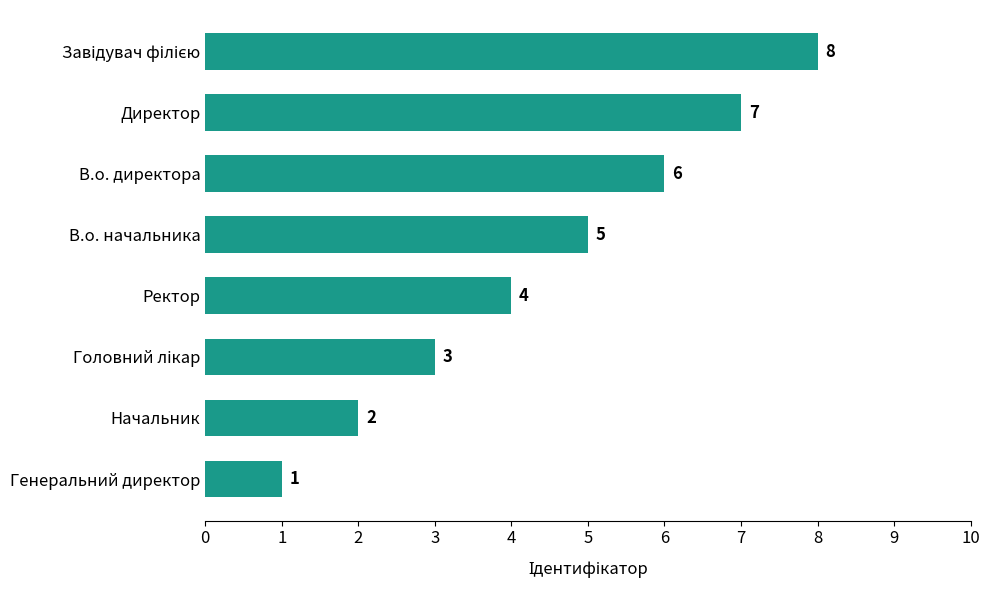

What is the ratio of the value at Начальник to the value at Директор?

0.3